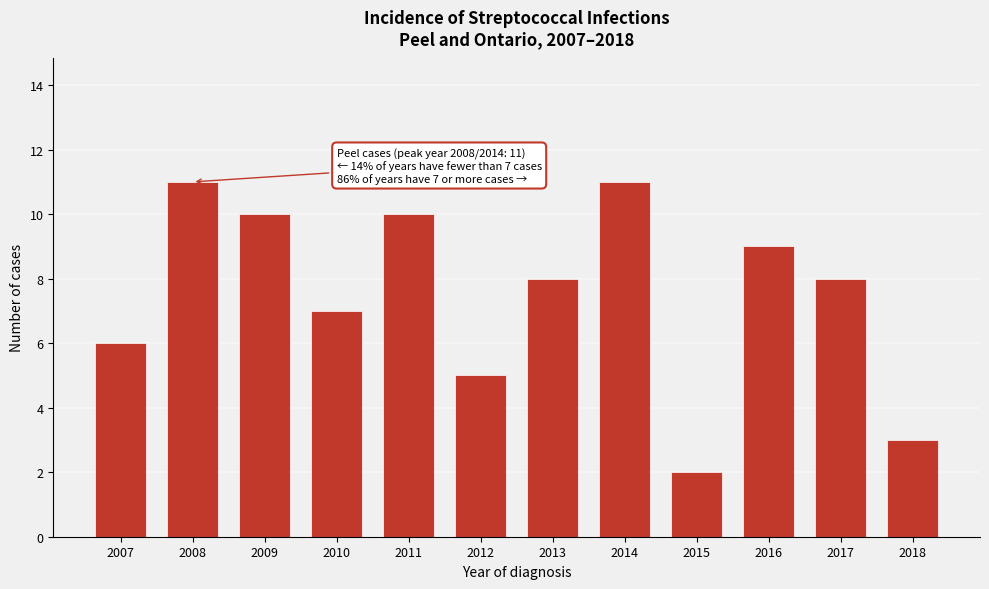

Reading left to right, extract all data points from this chart.

2007=6	2008=11	2009=10	2010=7	2011=10	2012=5	2013=8	2014=11	2015=2	2016=9	2017=8	2018=3